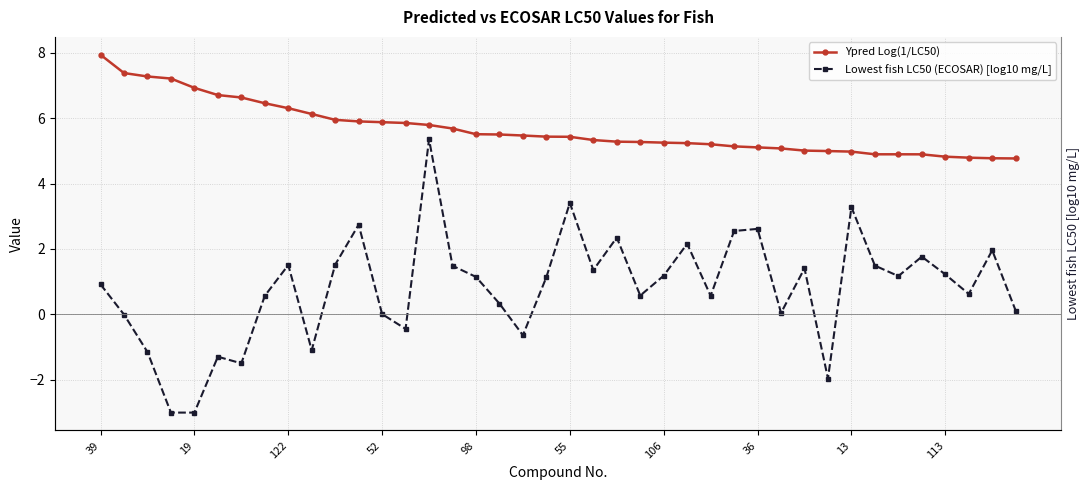

At which category does the chart reach its peak across all series?

39